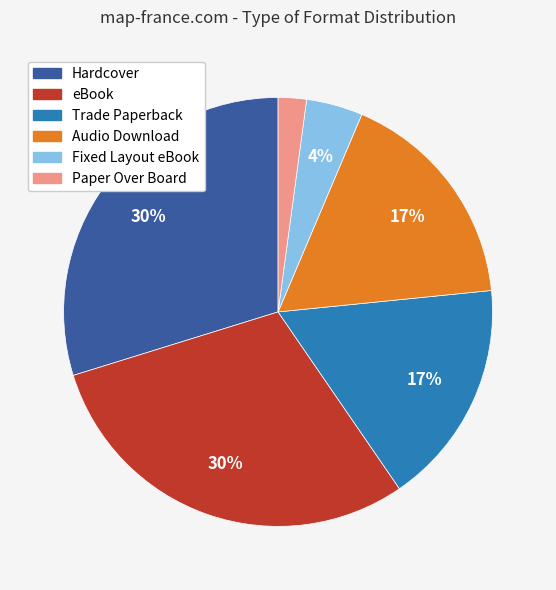

Between Trade Paperback and Paper Over Board, which is larger?

Trade Paperback